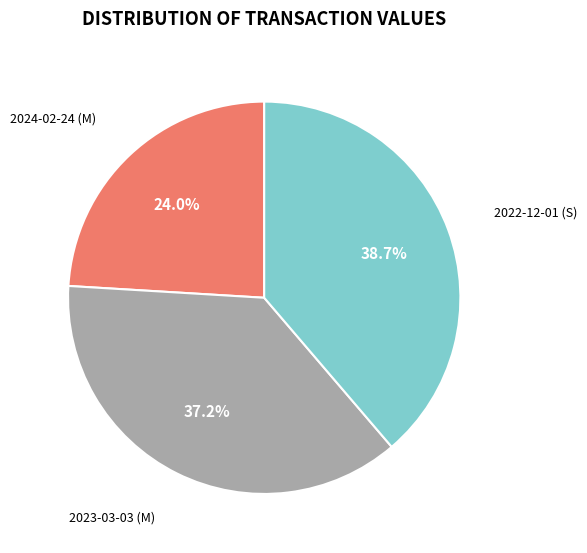

Is there a majority slice in this chart?

No